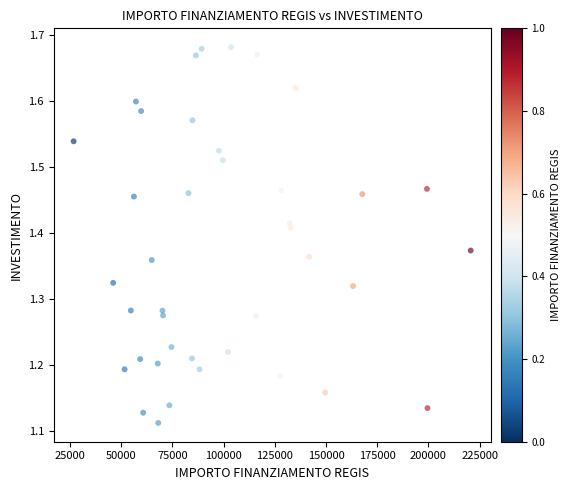

What is the range of X values (max minus min)?

193933.1